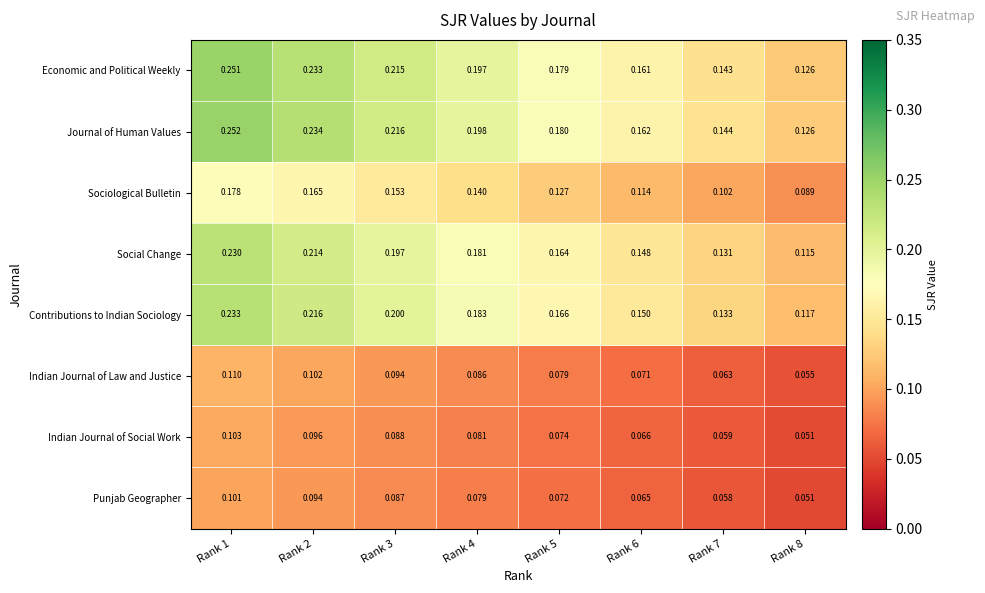

At Rank 2, list the series in order from smallest to largest.

Punjab Geographer, Indian Journal of Social Work, Indian Journal of Law and Justice, Sociological Bulletin, Social Change, Contributions to Indian Sociology, Economic and Political Weekly, Journal of Human Values